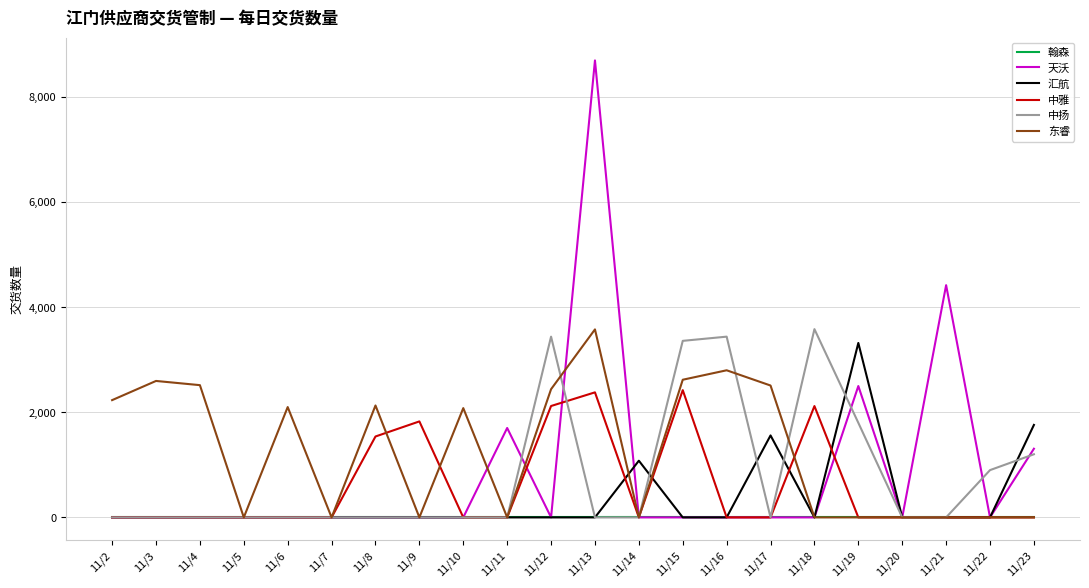

Between 11/4 and 11/7, which series saw the biggest shift?

东睿